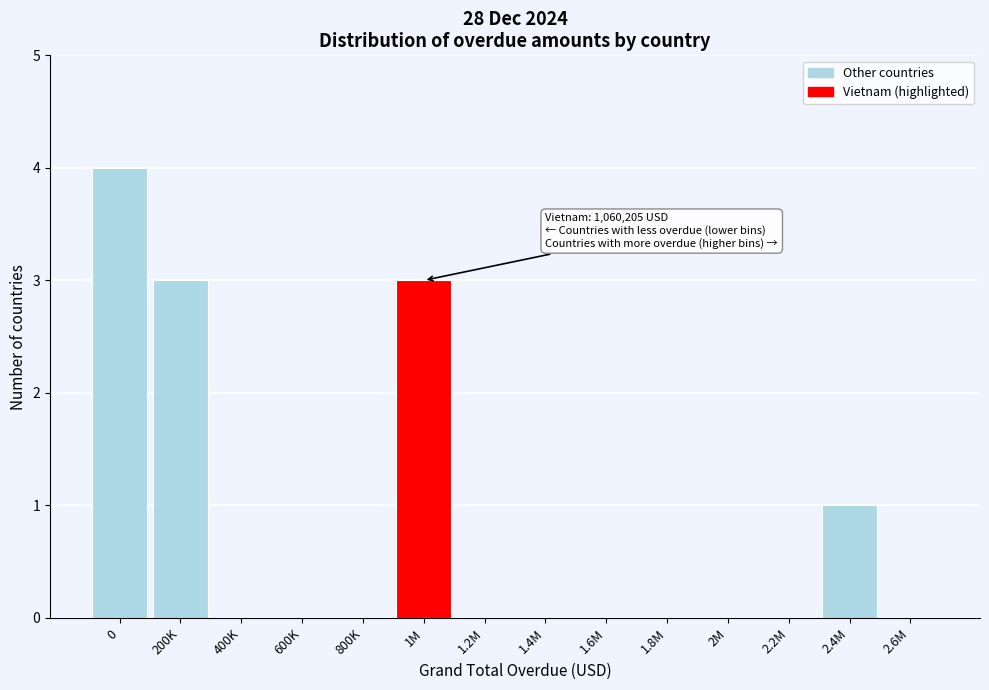

Reading left to right, what are all the values shown in this chart?

0=4	200K=3	400K=0	600K=0	800K=0	1M=3	1.2M=0	1.4M=0	1.6M=0	1.8M=0	2M=0	2.2M=0	2.4M=1	2.6M=0